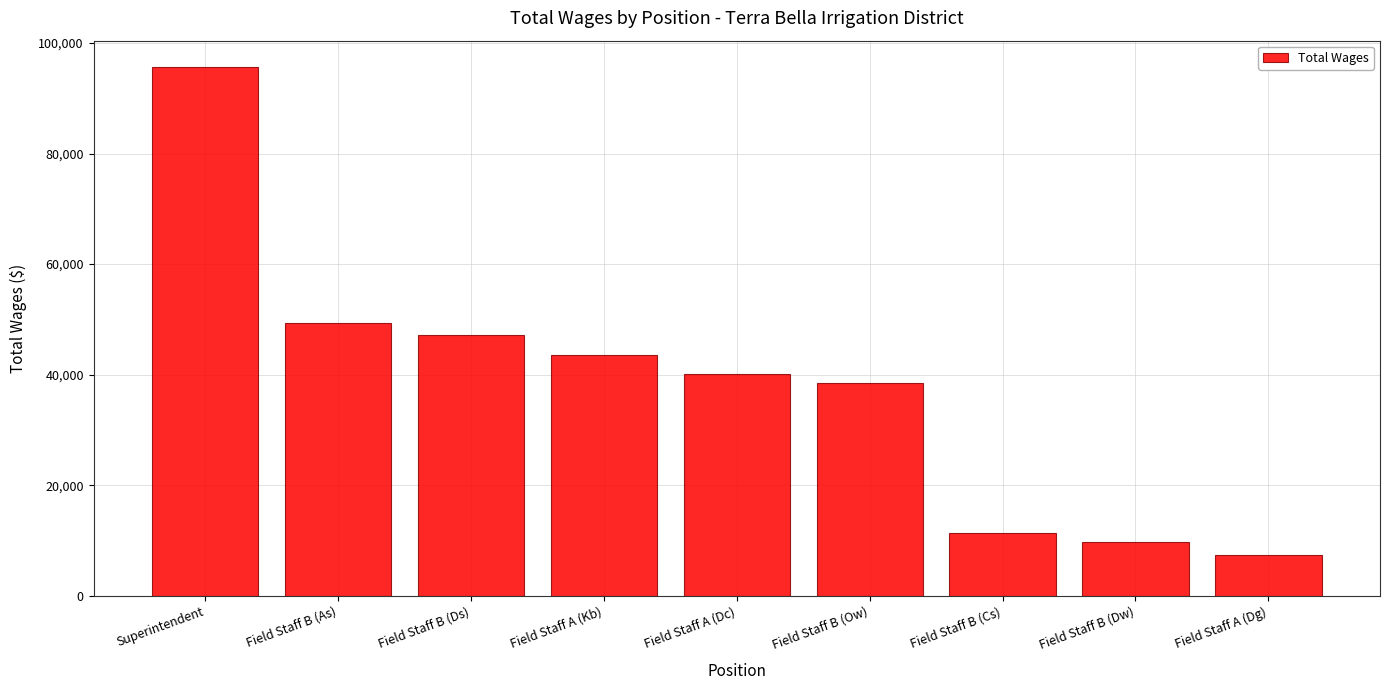

Does the chart contain any negative values?

No